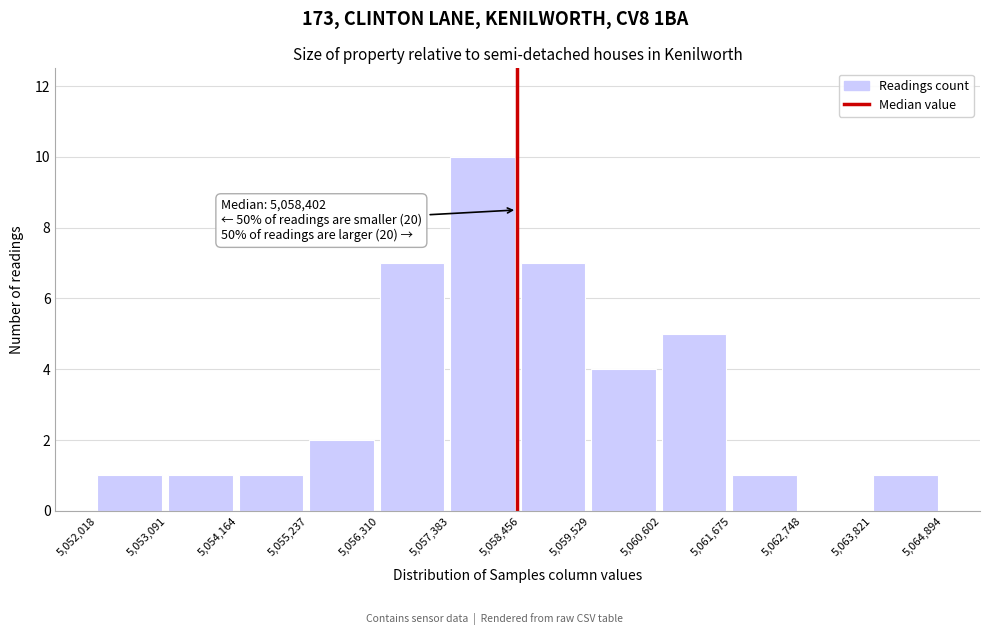

Which range on the x-axis has the tallest bar?

5,057,383 to 5,058,456